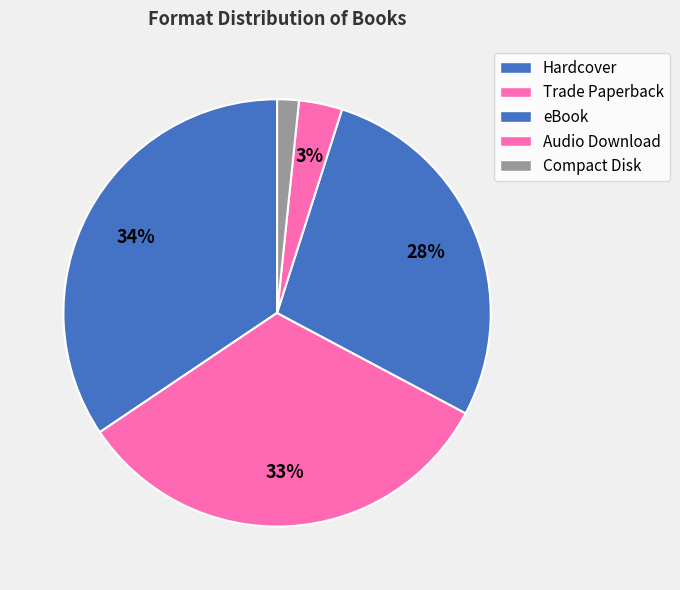

How many slices are in this pie chart?

5